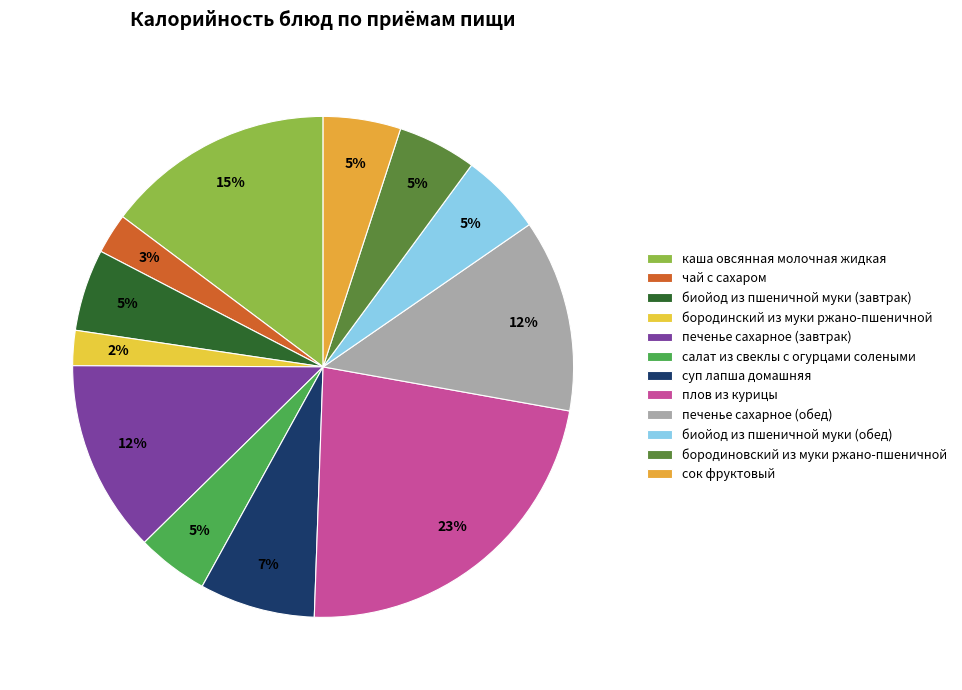

How many slices are in this pie chart?

12